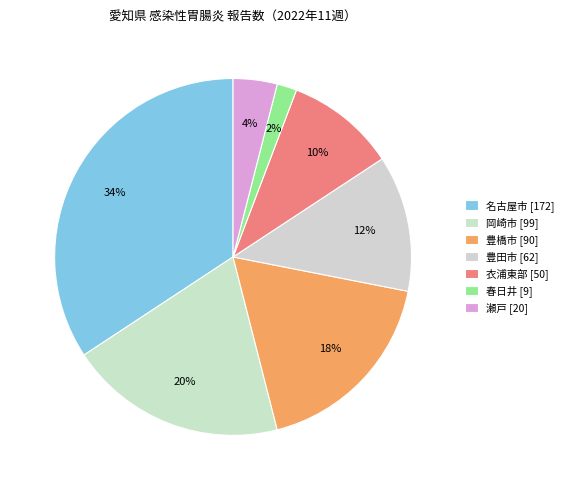

What percentage is the 春日井 slice, to the nearest percent?

2%